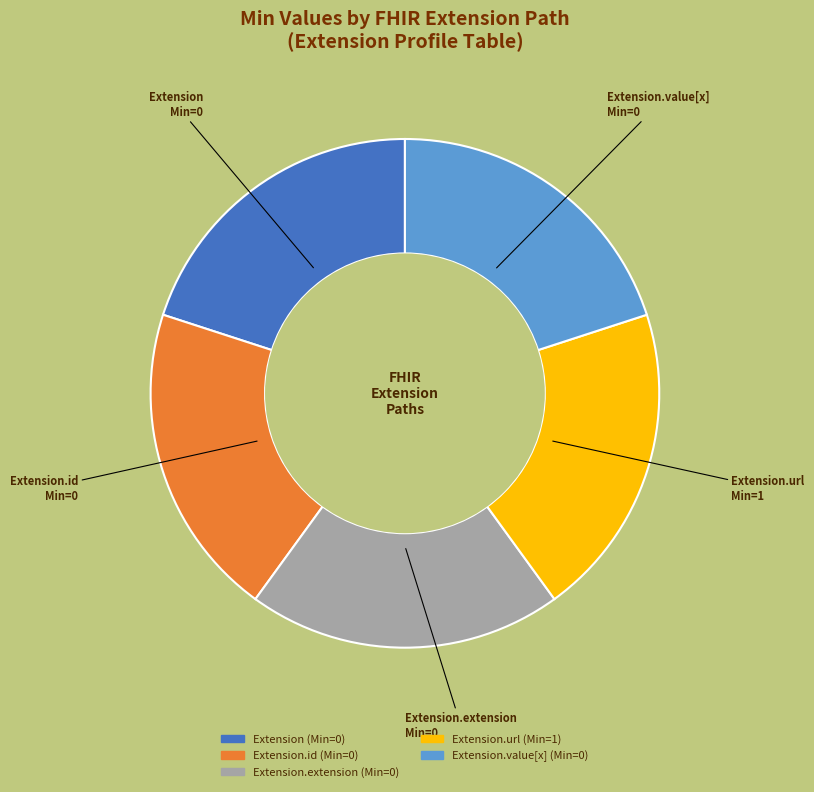

Does any single category account for the majority?

No